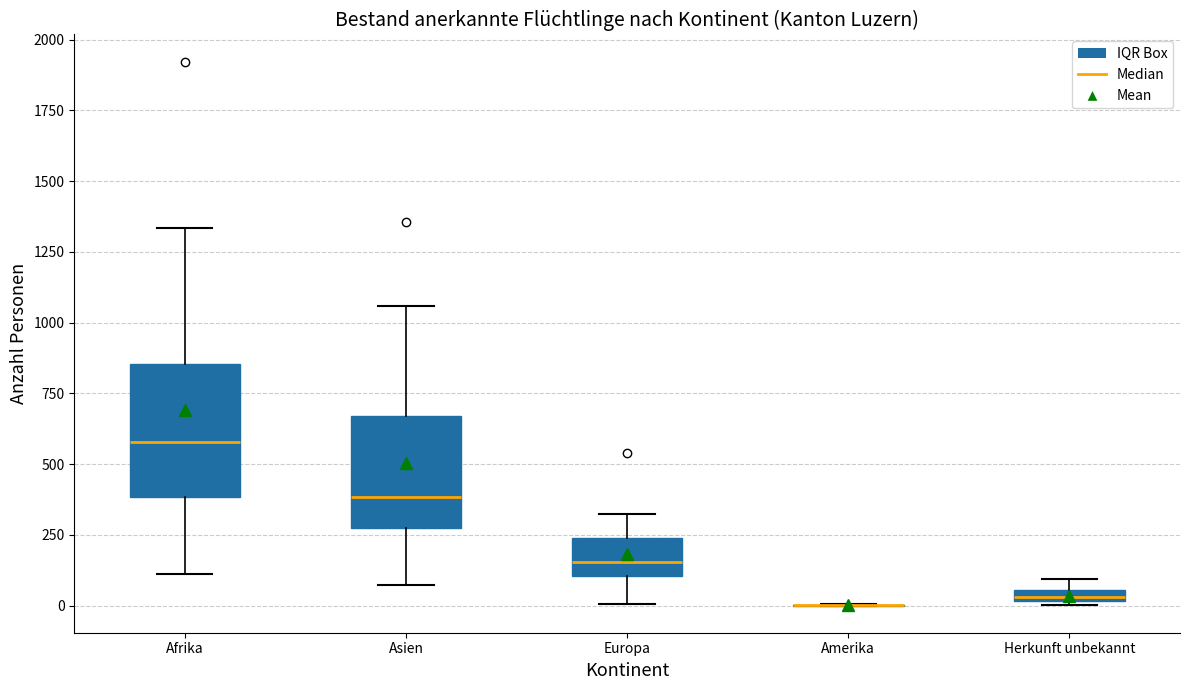

Where is the upper edge of the box for Asien on the y-axis? The values are not printed on the chart, so give them approximately, as read against the axis.

650